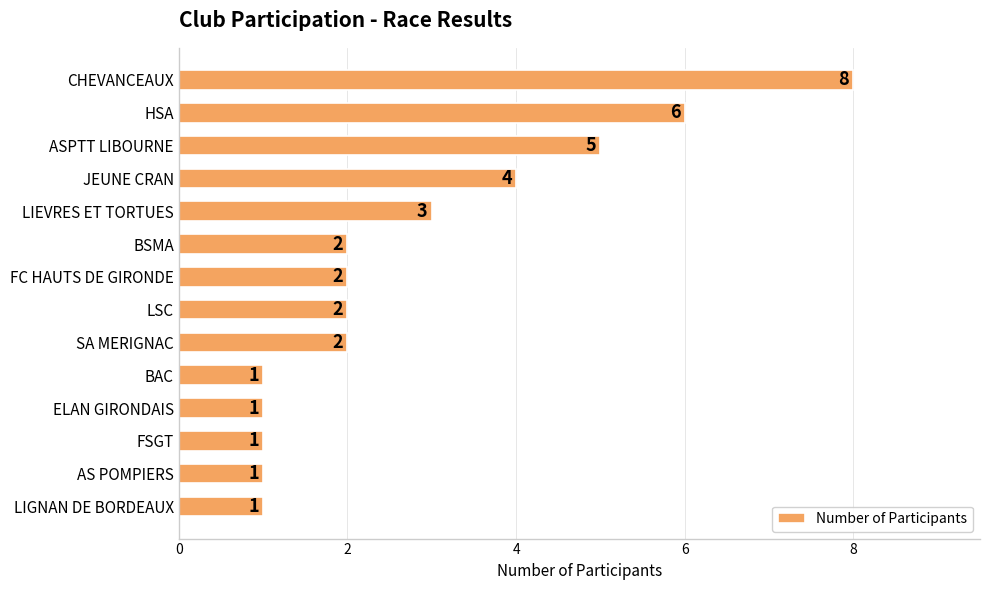

Are the bars grouped side by side (vs. stacked)?

No